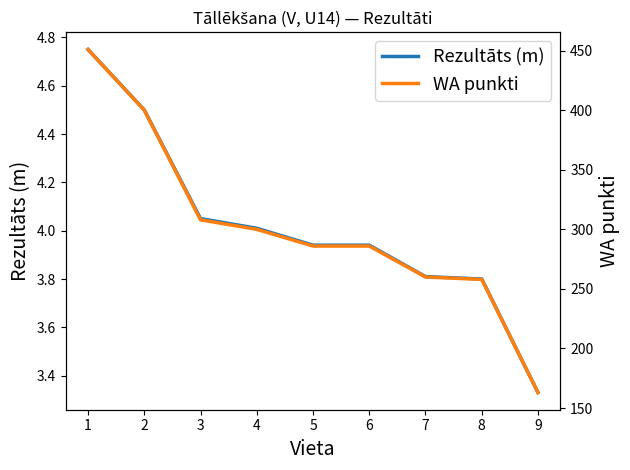

What is the lowest value of the WA punkti series?

163.0